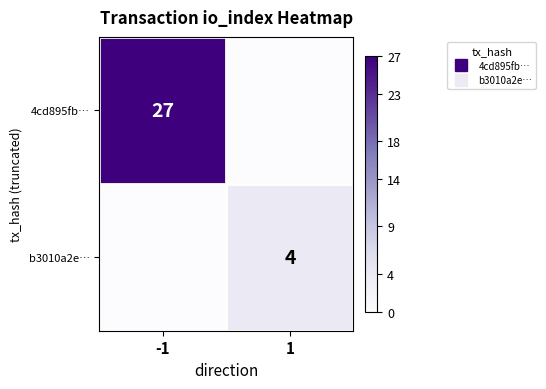

What is the difference between the maximum and minimum values in the b3010a2e… series?

4